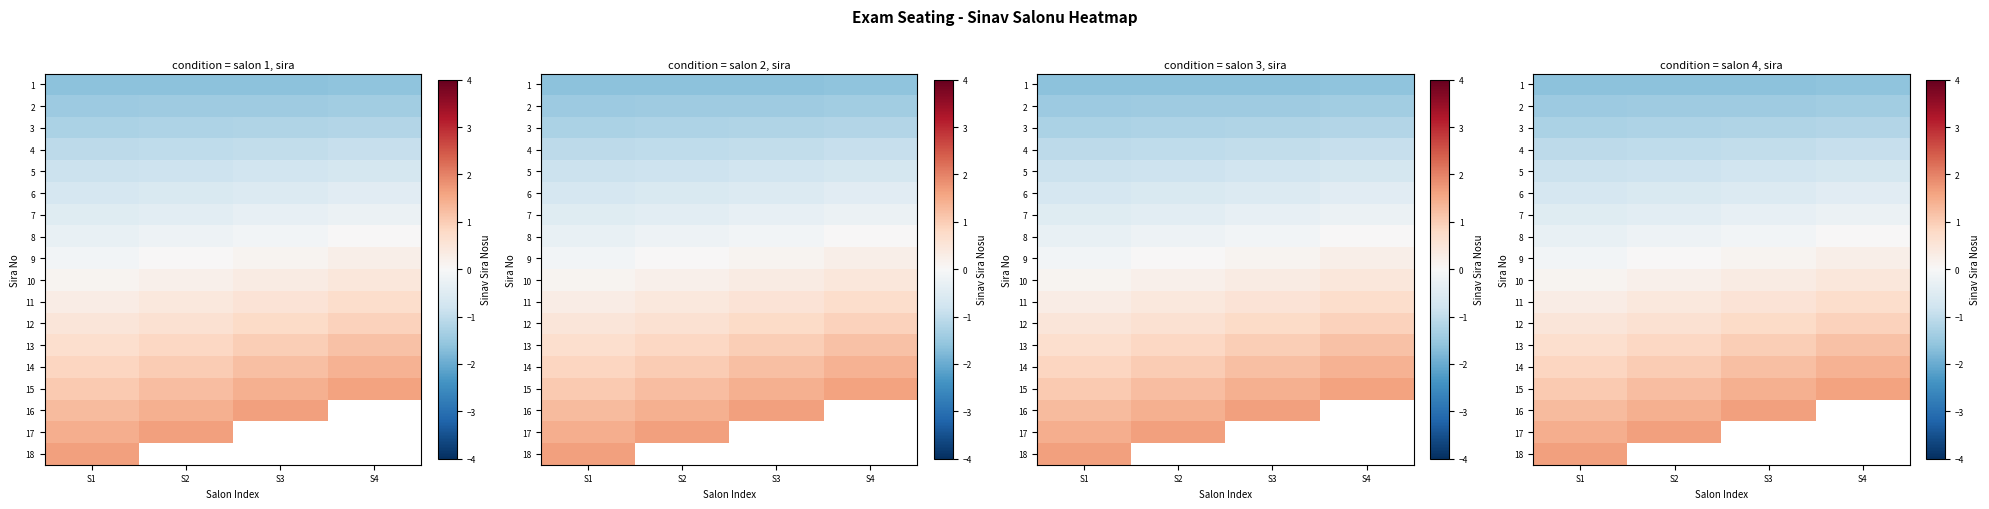

True or false: 3 has a value of -1.2 at S4.

True